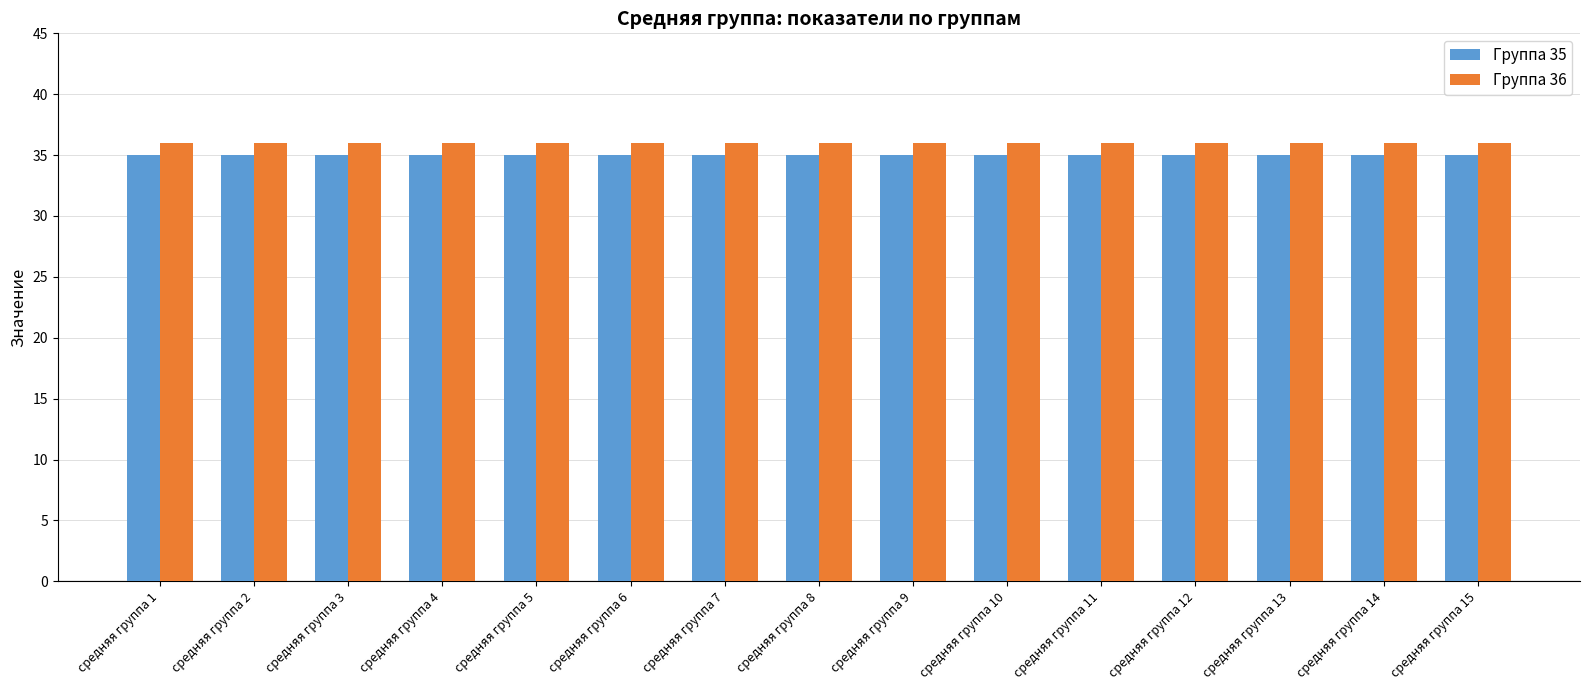

Is the value of Группа 36 at средняя группа 7 greater than the value of Группа 35 at средняя группа 13?

Yes